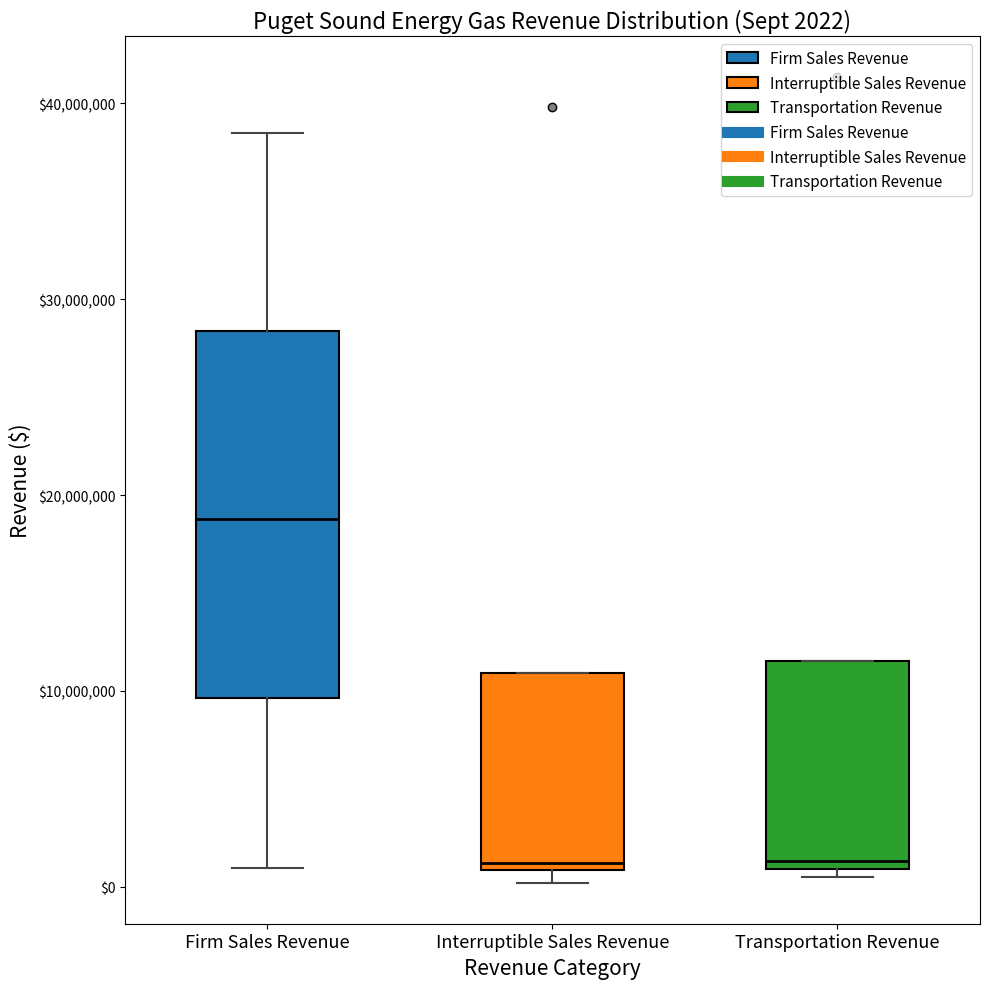

Comparing the boxes themselves (not the whiskers), which one is the tallest?

Firm Sales Revenue